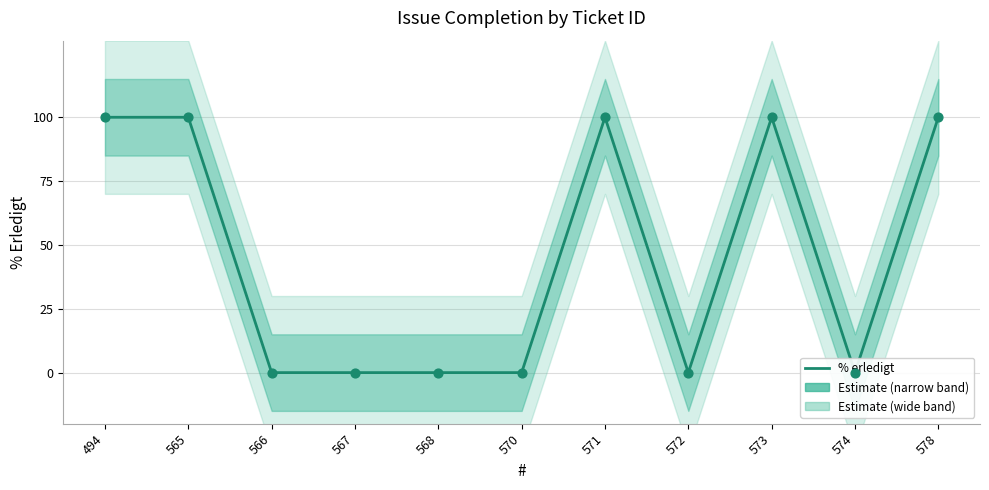

What is the change in value from 566 to 578?

+100